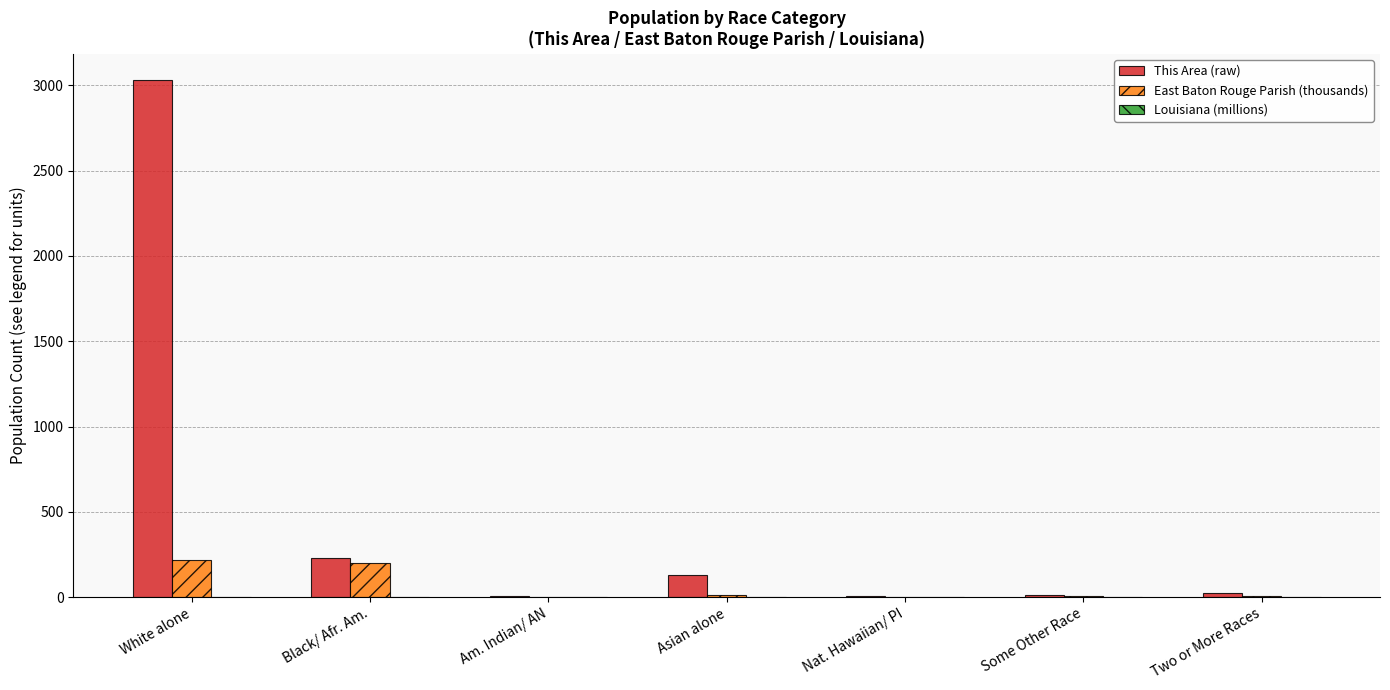

Which series has the largest total across all categories?

This Area (raw)